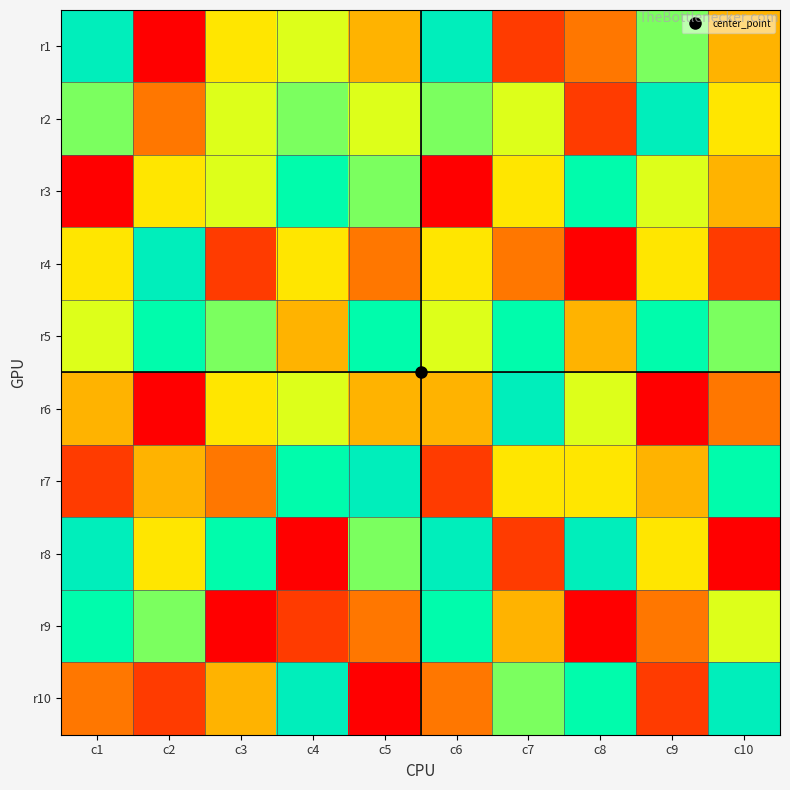

How many data points does each series have?

10